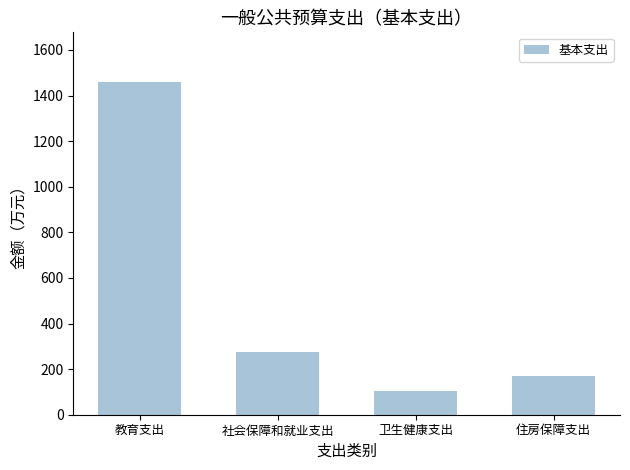

The value at 社会保障和就业支出 is 66.1. True or false?

False